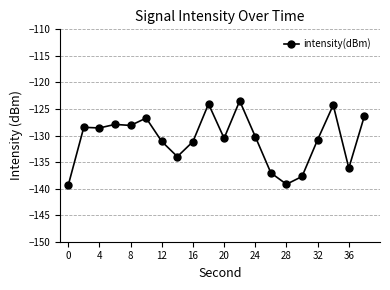

What is the sum of all values?

-2615.0